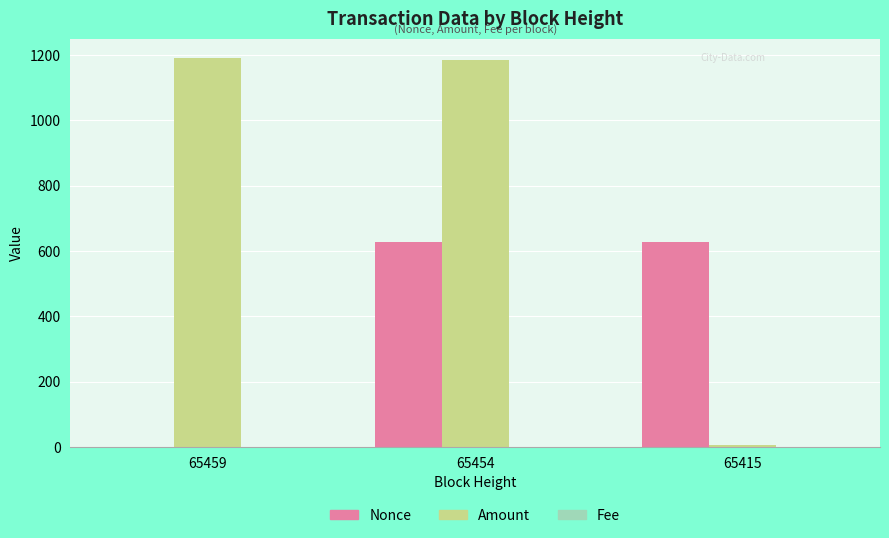

Is it true that Amount equals 758.1 at 65459?

False